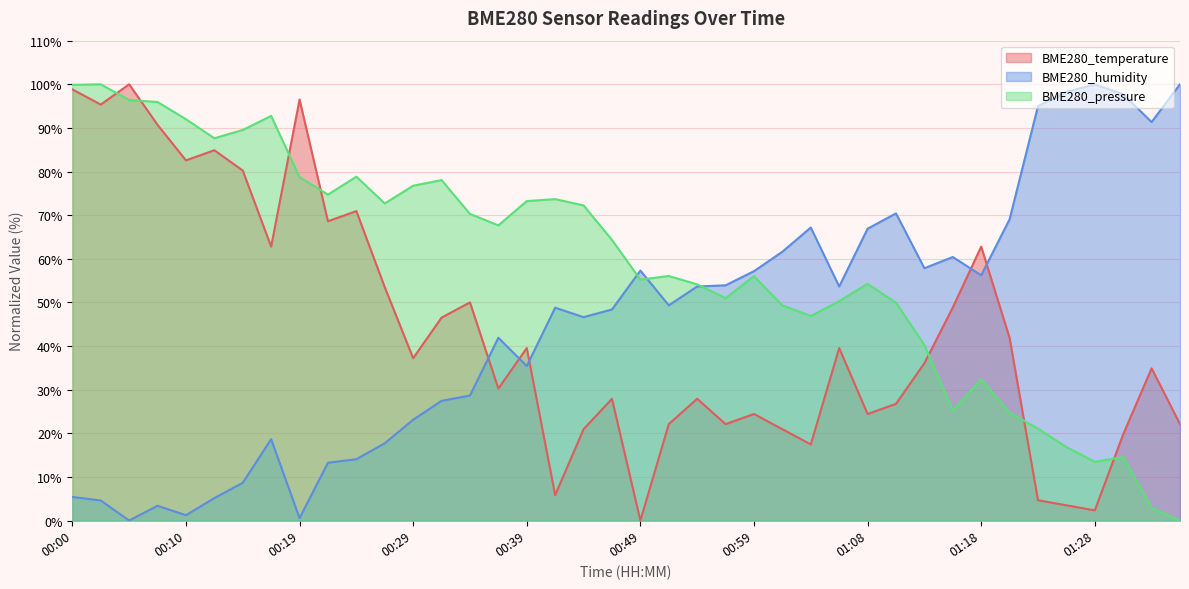

Which category has the lowest value across all series?

00:49